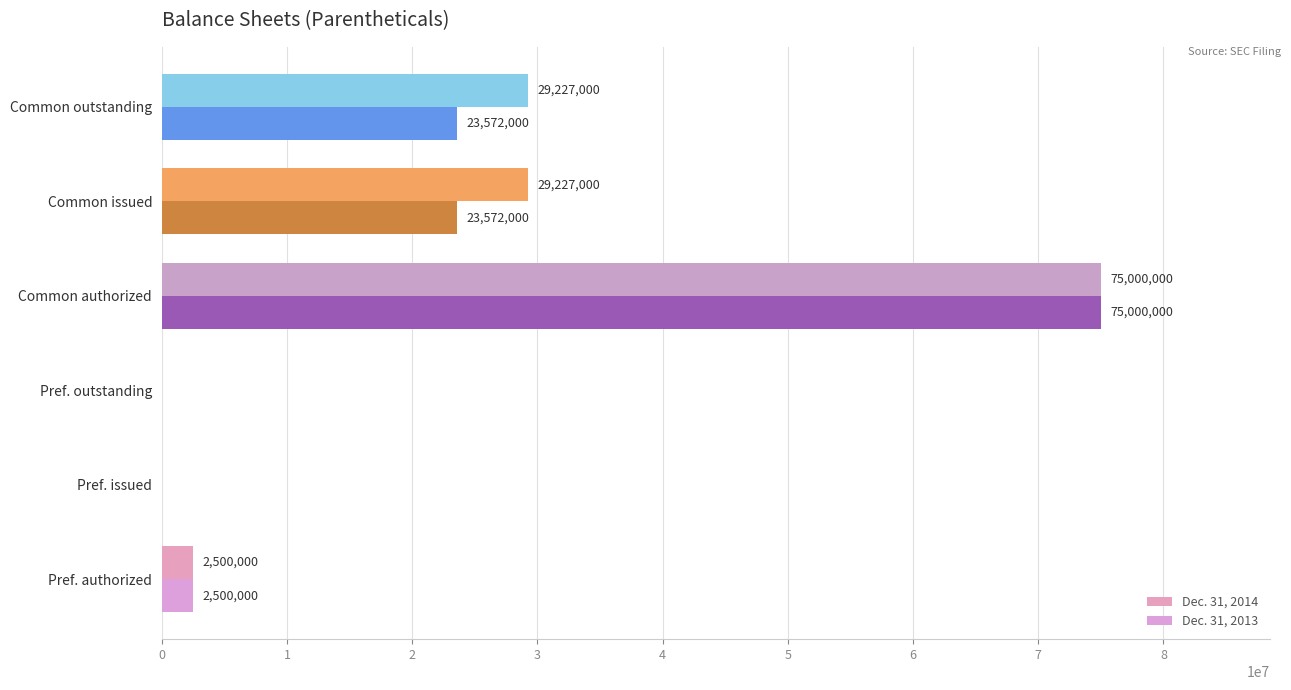

Count the number of data series in this chart.

2